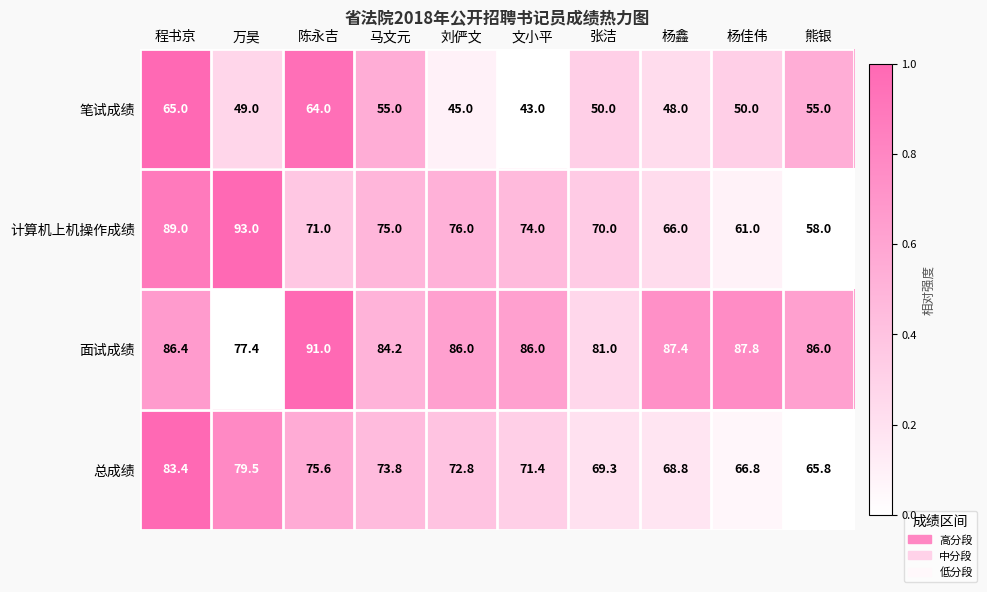

How many values in the 笔试成绩 series are below 50?

4